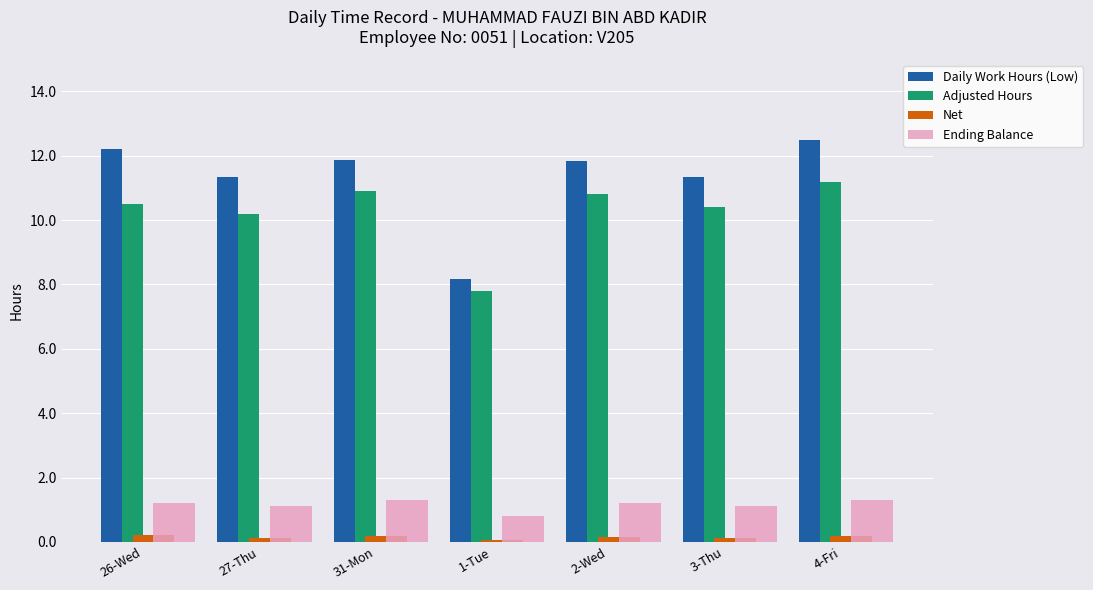

What is the sum of the Adjusted Hours values at 1-Tue and 26-Wed?

18.3